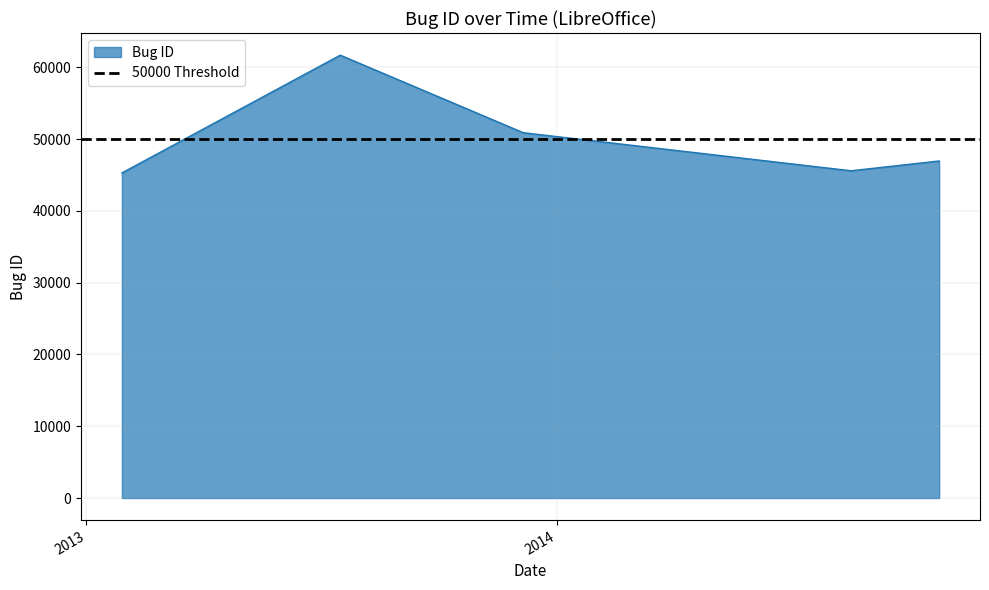

What is the maximum value for Bug ID?

61693